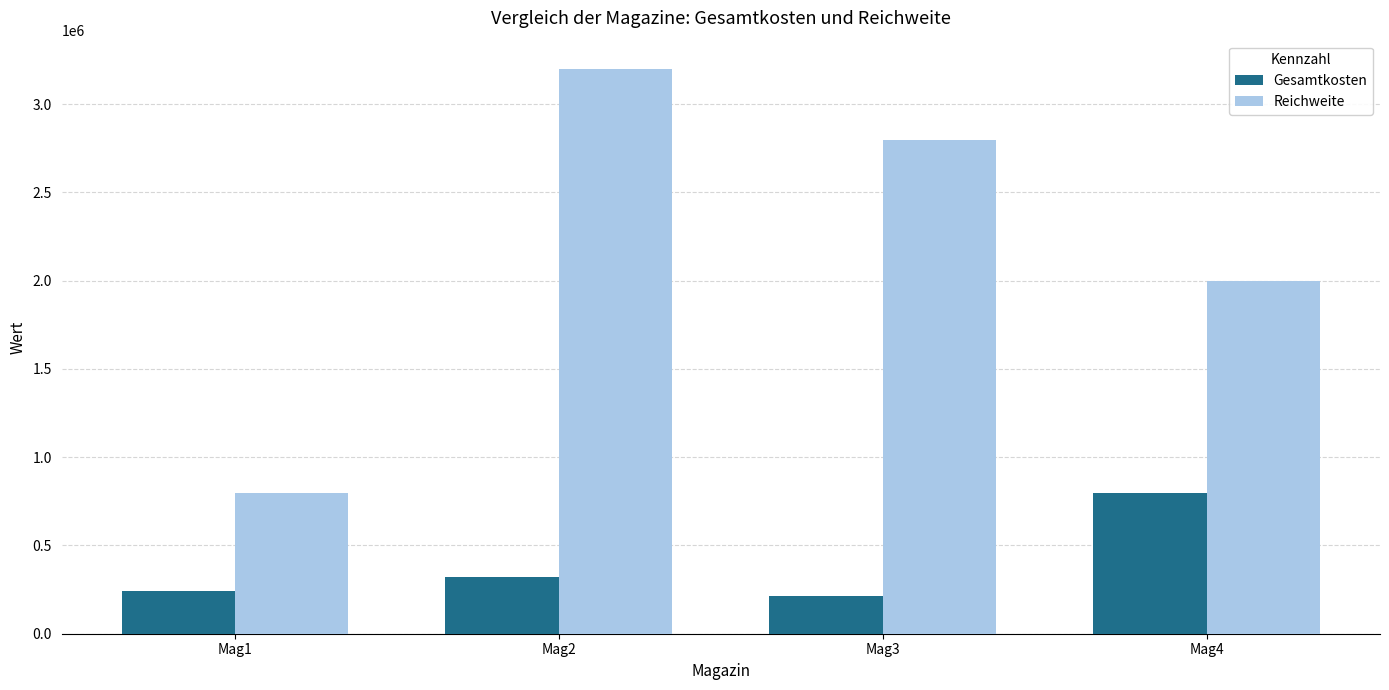

What is the sum of the Gesamtkosten values at Mag4 and Mag2?

1120000